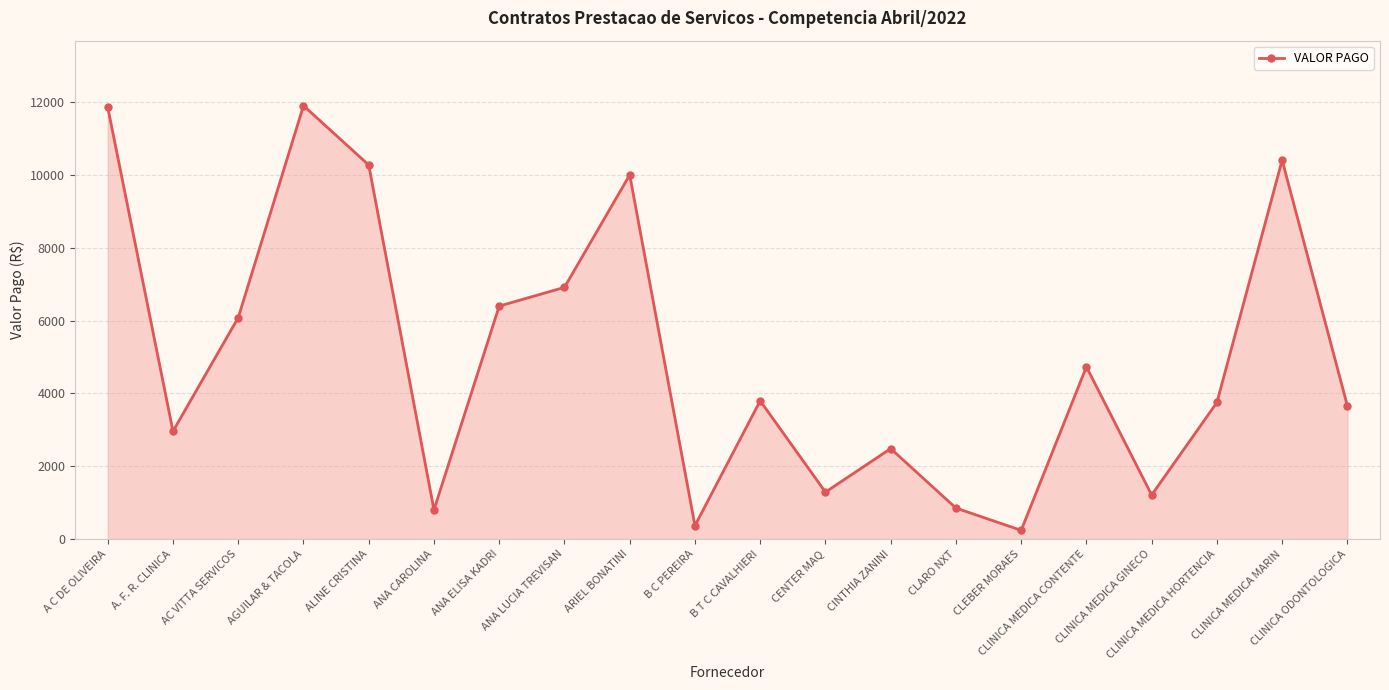

How many points are lower than both their immediate neighbors (excluding endpoints)?

6